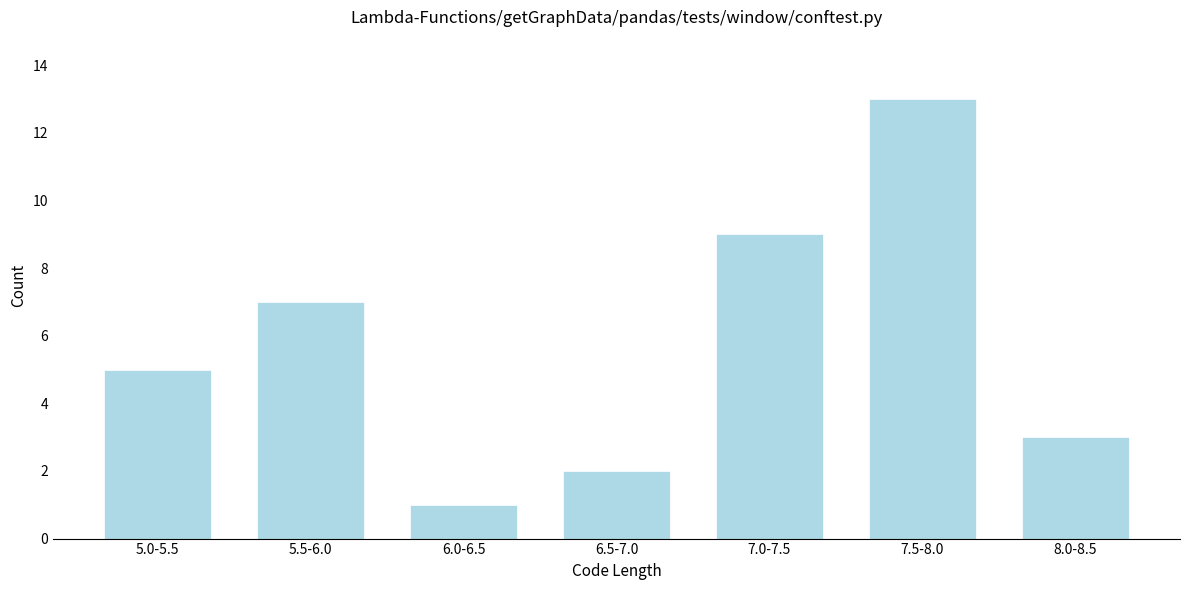

Reading right to left, what are all the values shown in this chart?

8.0-8.5=3	7.5-8.0=13	7.0-7.5=9	6.5-7.0=2	6.0-6.5=1	5.5-6.0=7	5.0-5.5=5